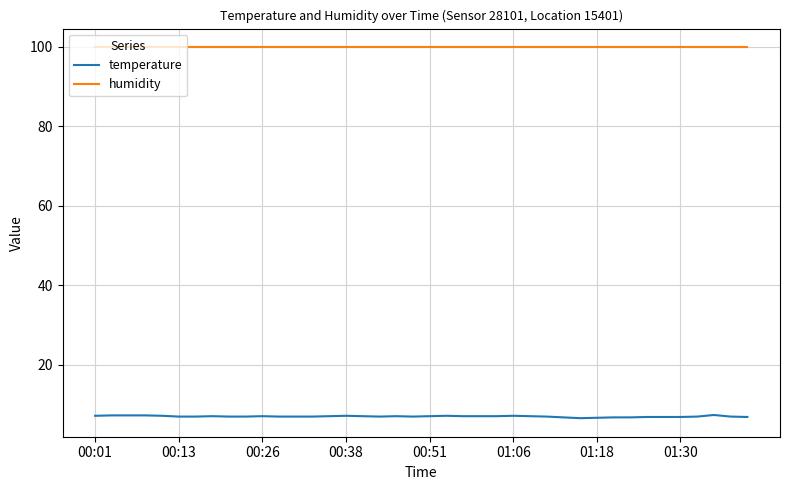

What is the highest value of the temperature series?

7.3